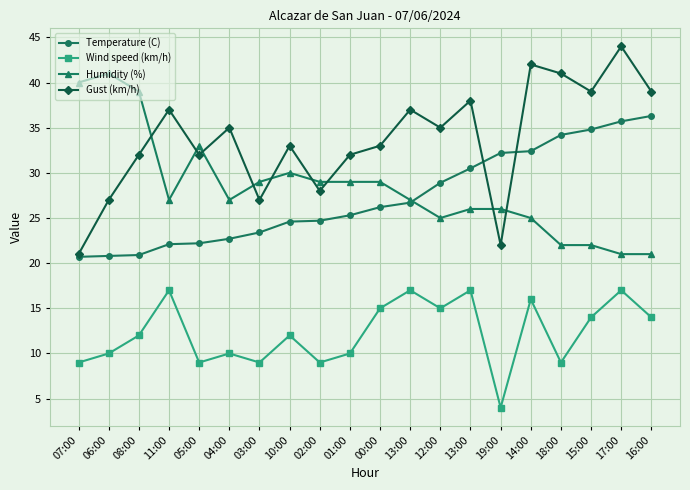

Count the number of data series in this chart.

4